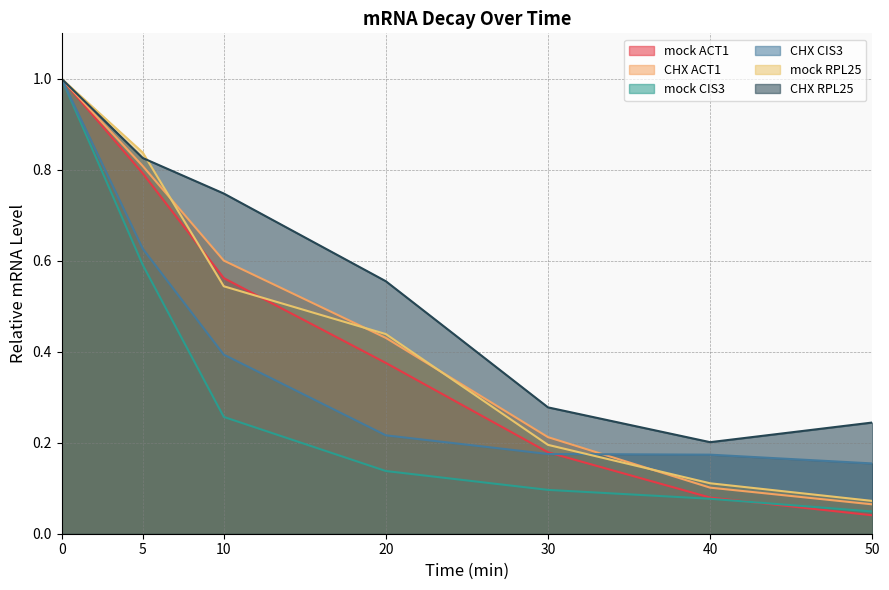

Reading right to left, list all the values displayed in this chart.

mock ACT1: 50=0.0	40=0.1	30=0.2	20=0.4	10=0.6	5=0.8	0=1.0
CHX ACT1: 50=0.1	40=0.1	30=0.2	20=0.4	10=0.6	5=0.8	0=1.0
mock CIS3: 50=0.0	40=0.1	30=0.1	20=0.1	10=0.3	5=0.6	0=1.0
CHX CIS3: 50=0.2	40=0.2	30=0.2	20=0.2	10=0.4	5=0.6	0=1.0
mock RPL25: 50=0.1	40=0.1	30=0.2	20=0.4	10=0.5	5=0.8	0=1.0
CHX RPL25: 50=0.2	40=0.2	30=0.3	20=0.6	10=0.7	5=0.8	0=1.0